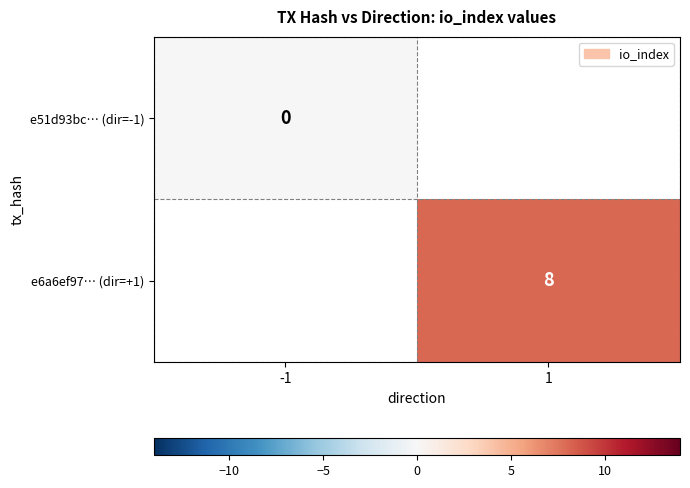

At how many categories does at least one series exceed 3?

1